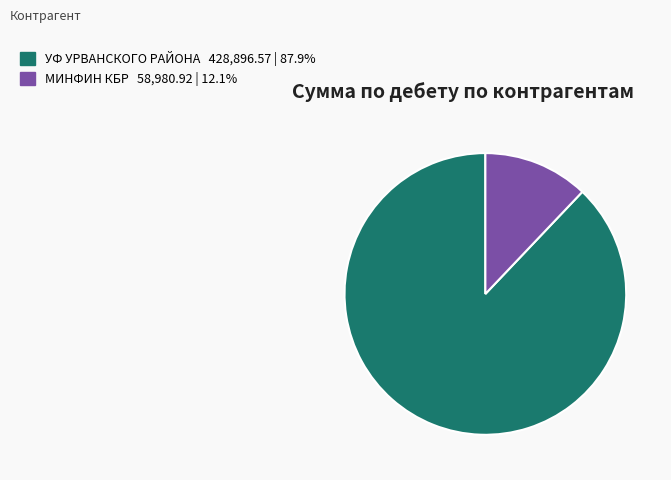

How many slices are in this pie chart?

2